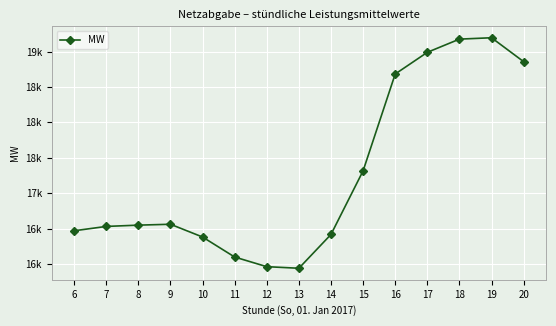

Is this an area chart (filled region under the line)?

No